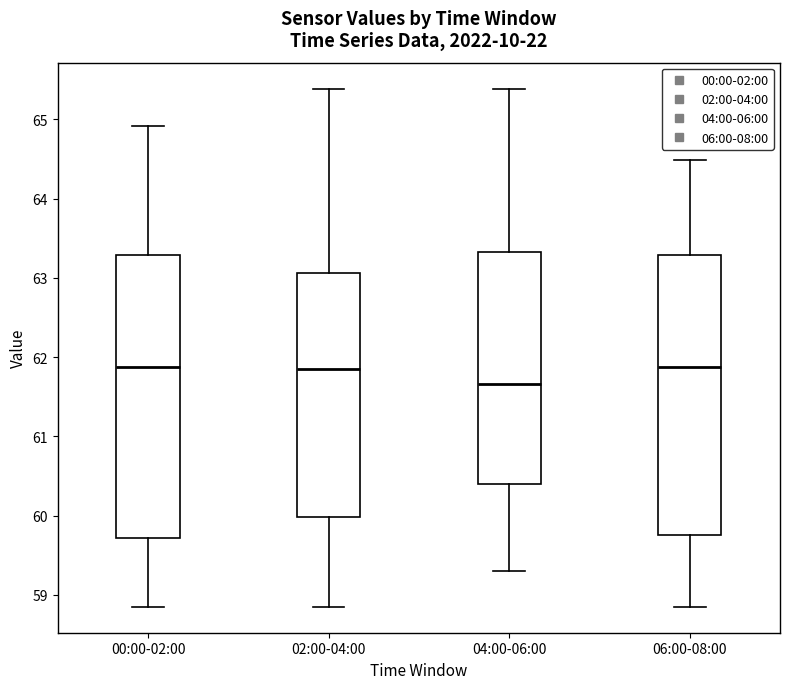

Reading left to right, read every box against the y-axis: the position of its median line, the range the box covers, and the ends of its whiskers. The values are not printed on the chart, so give them approximately, as read against the axis.

00:00-02:00: median 61.9, box 59.7 to 63.3, whiskers 58.9 to 64.9
02:00-04:00: median 61.9, box 60.0 to 63.1, whiskers 58.9 to 65.4
04:00-06:00: median 61.7, box 60.4 to 63.3, whiskers 59.3 to 65.4
06:00-08:00: median 61.9, box 59.8 to 63.3, whiskers 58.9 to 64.5